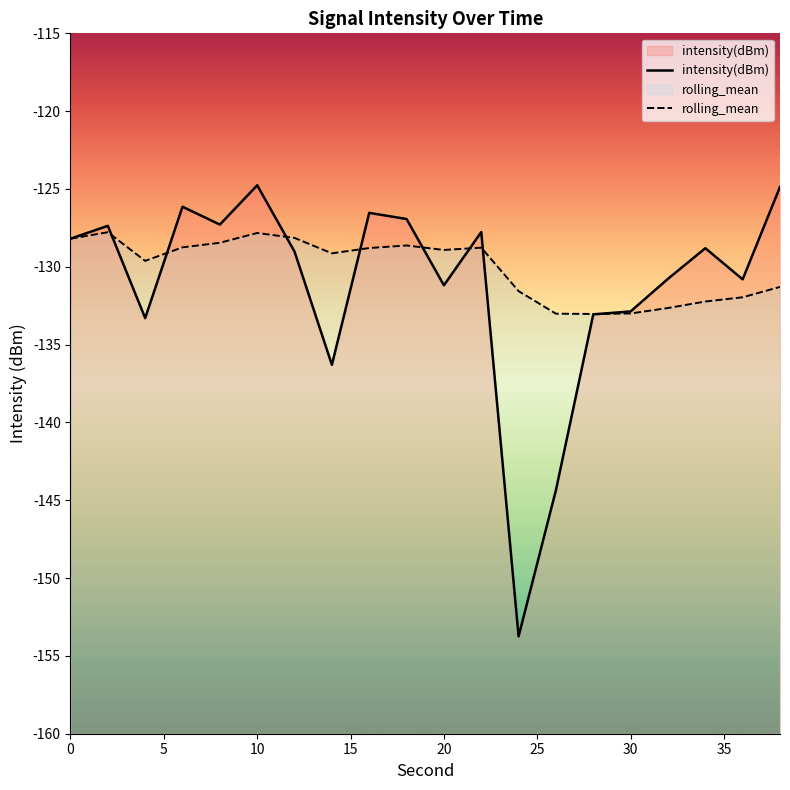

What is the sum of all rolling_mean values?

-2601.8